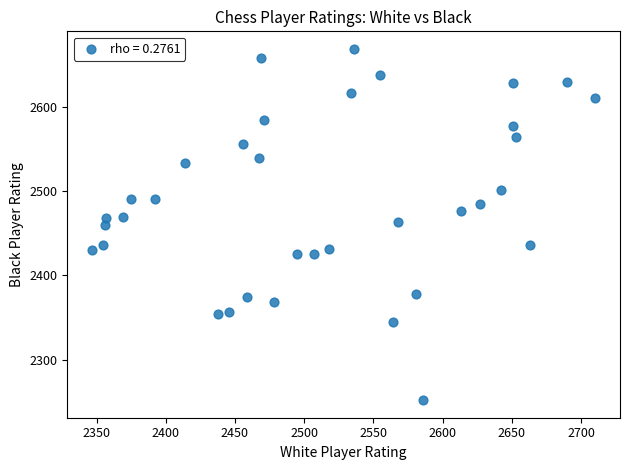

What is the range of Y values (max minus min)?

417